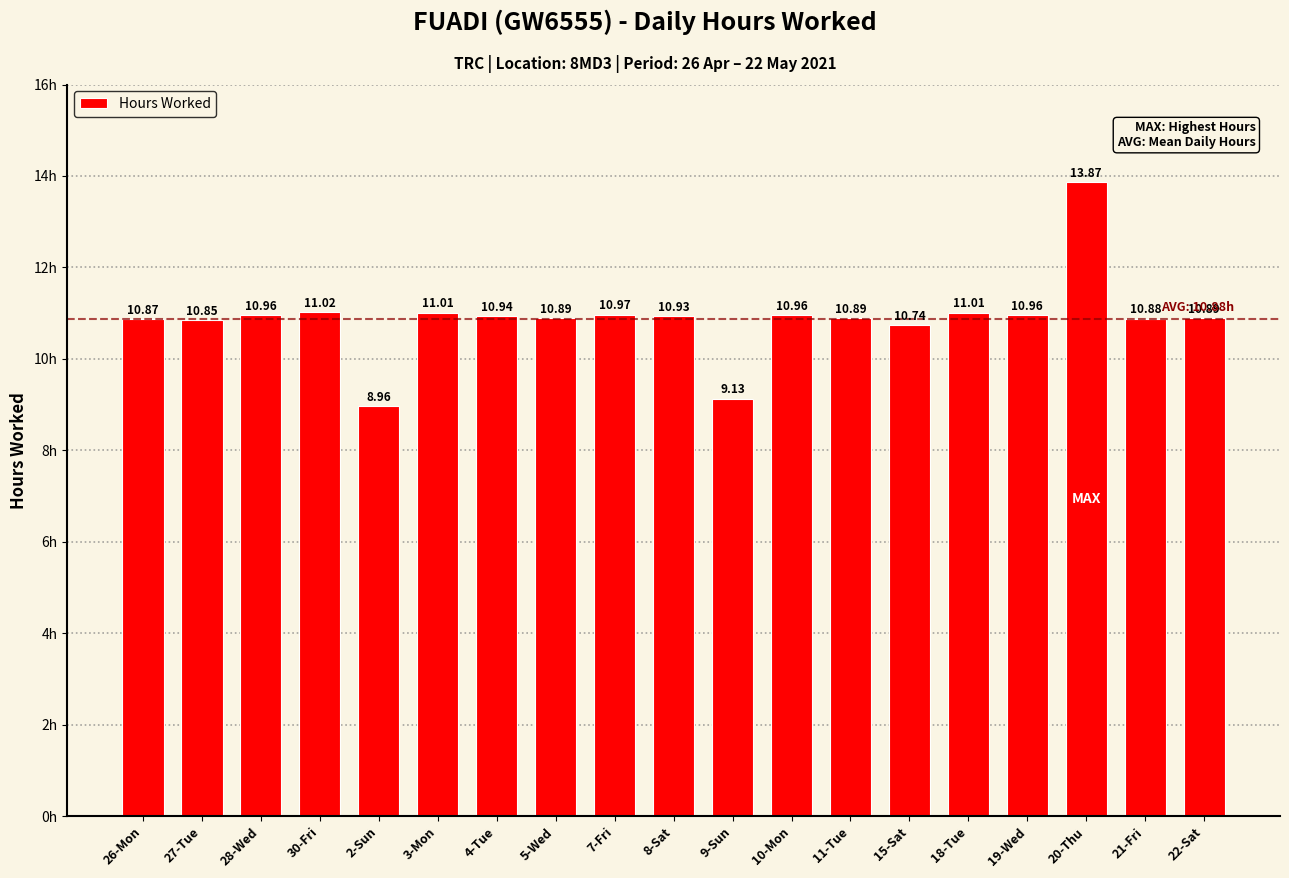

What is the average value?

10.9